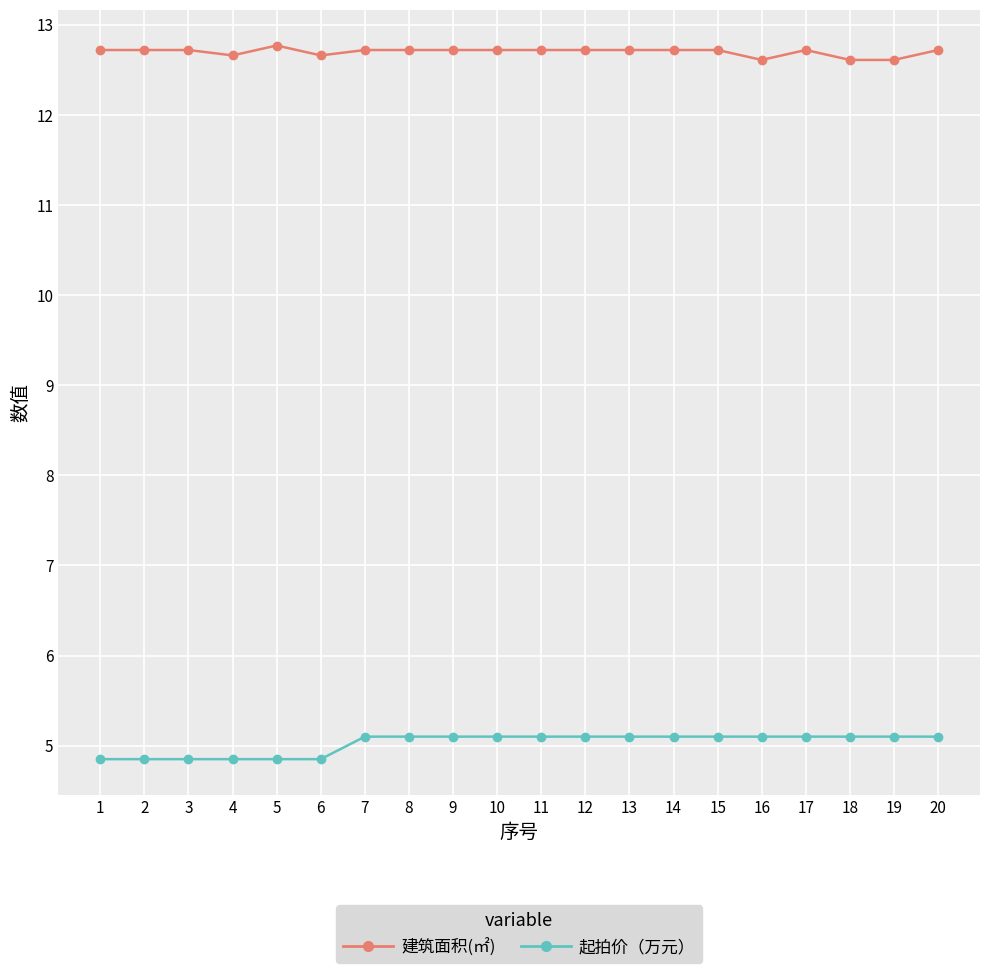

True or false: 建筑面积(㎡) and 起拍价（万元） intersect in this chart.

False